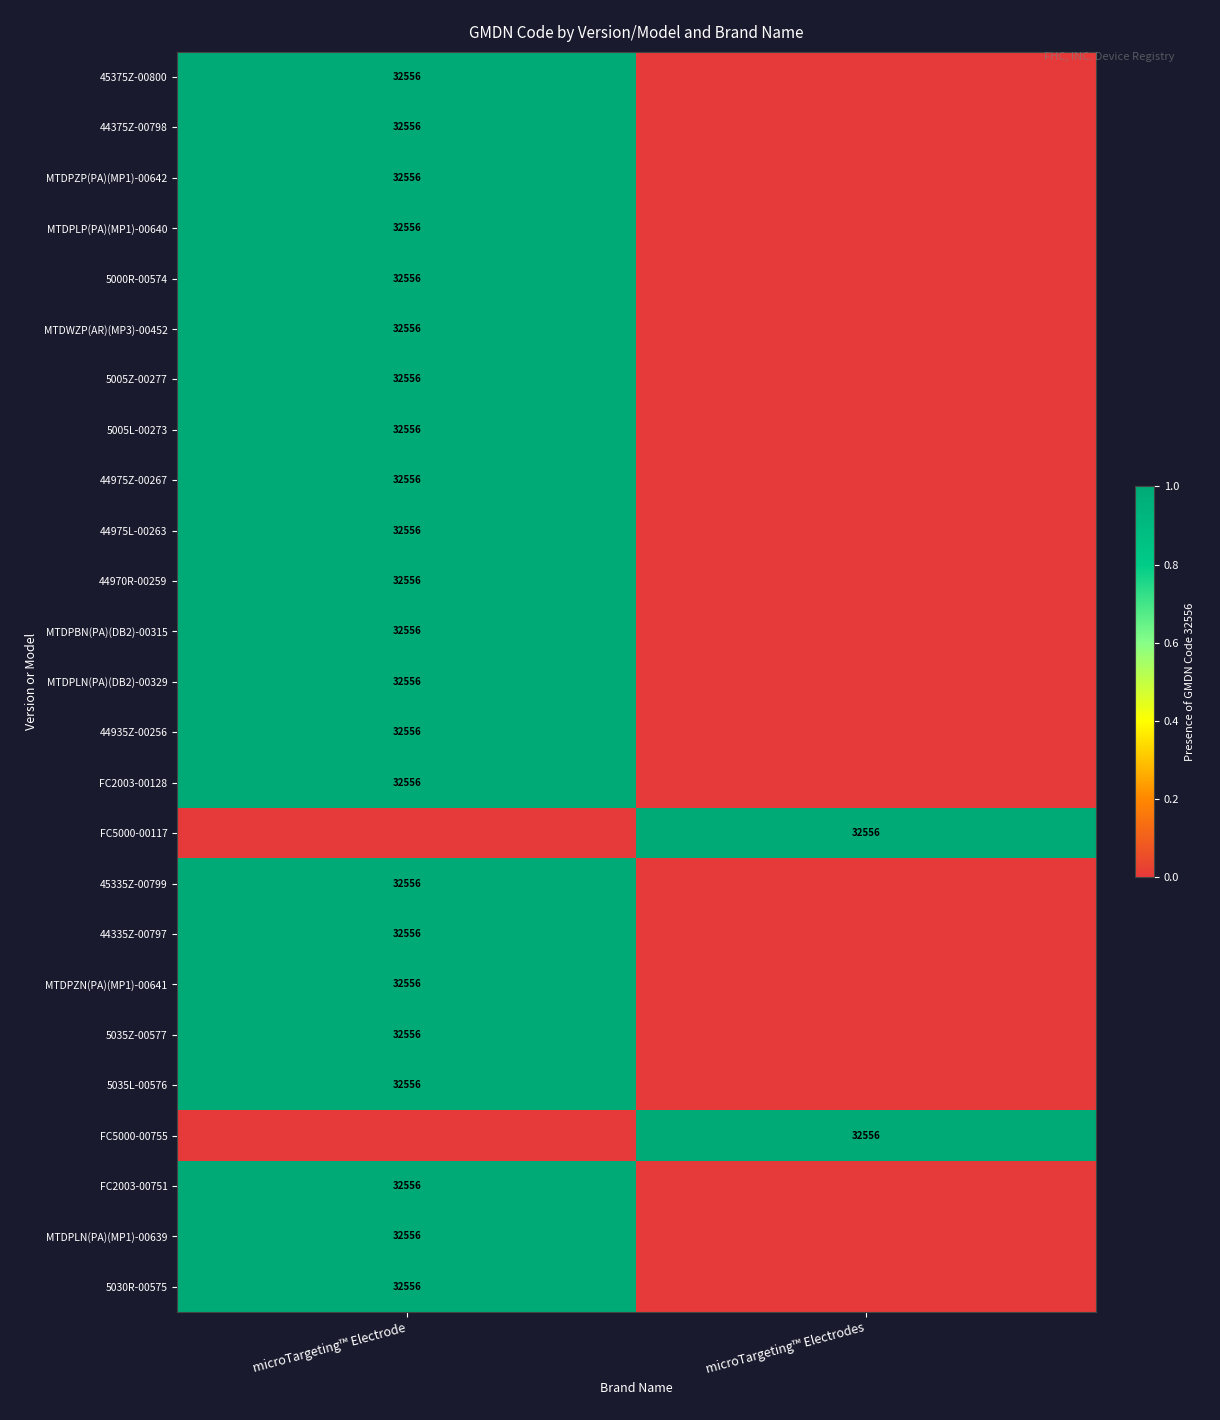

True or false: 44975Z-00267 has a value of 1 at microTargeting™ Electrodes.

False